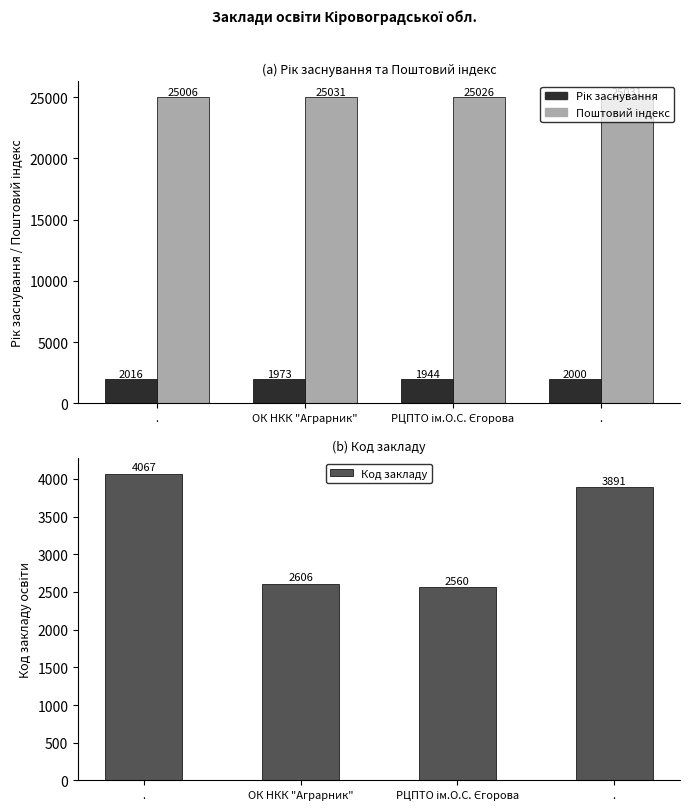

At which label is Поштовий індекс closest to 25018?

РЦПТО ім.О.С. Єгорова